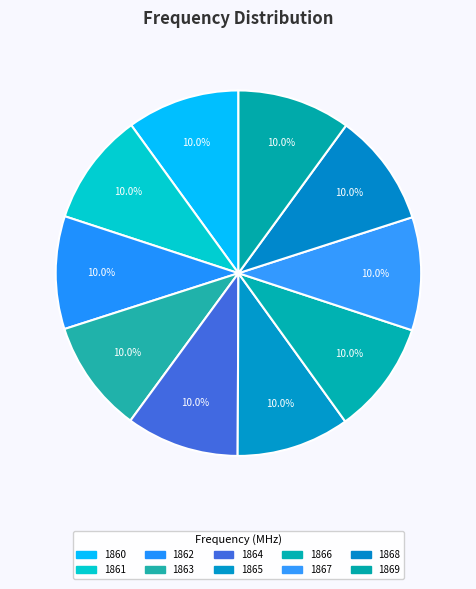

Does 1867 account for over 50% of the chart?

No